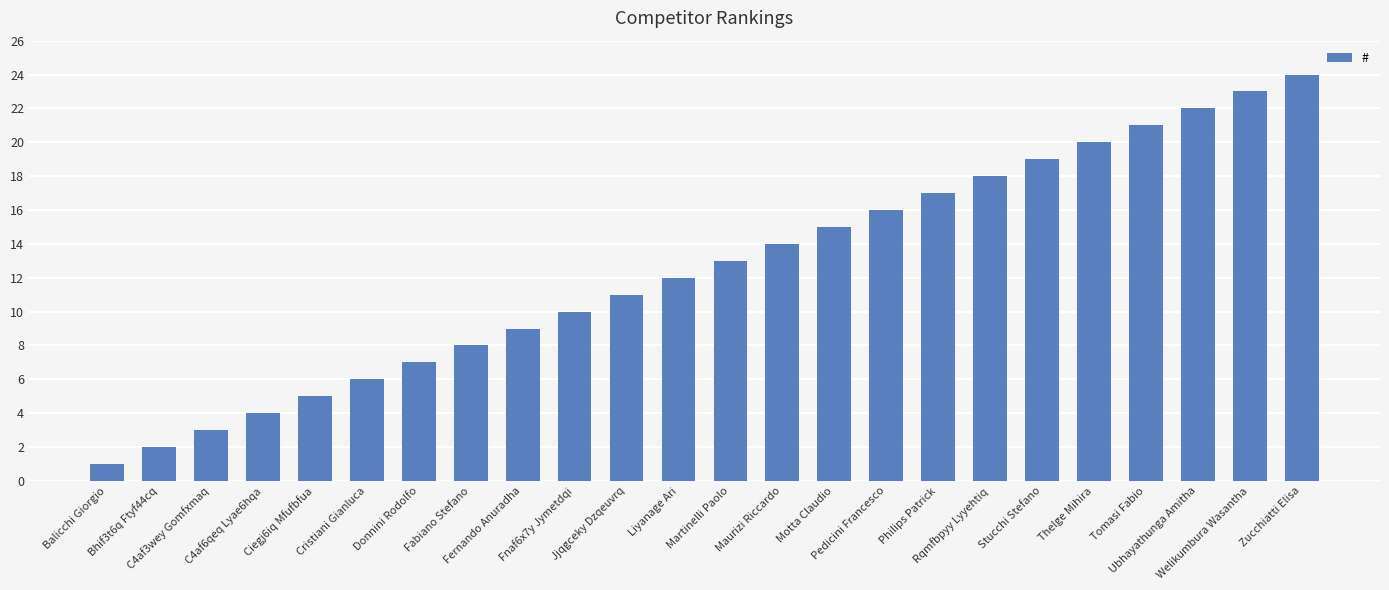

The value at Maurizi Riccardo is 14. True or false?

True